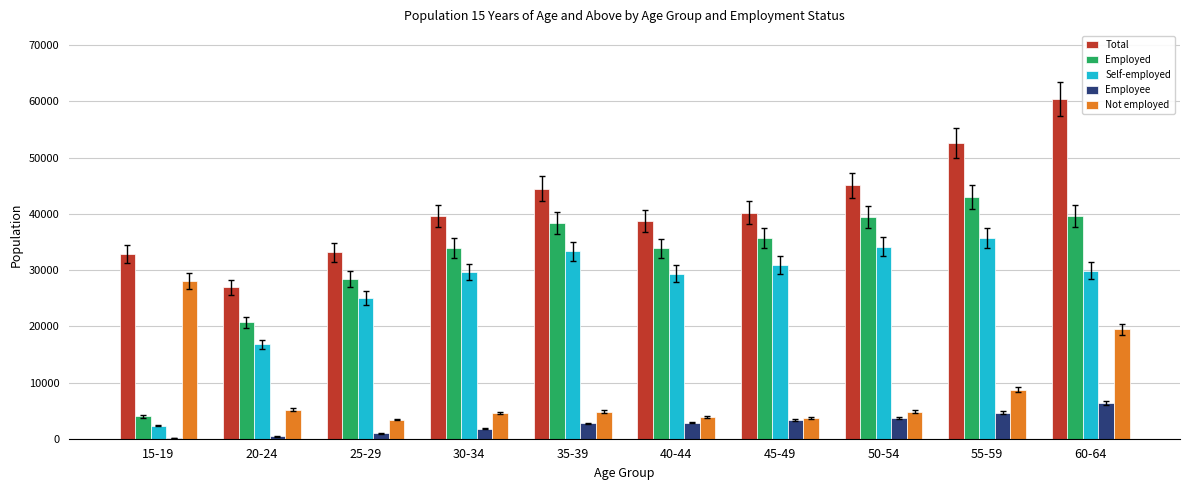

What is the maximum value shown in the chart?

60417